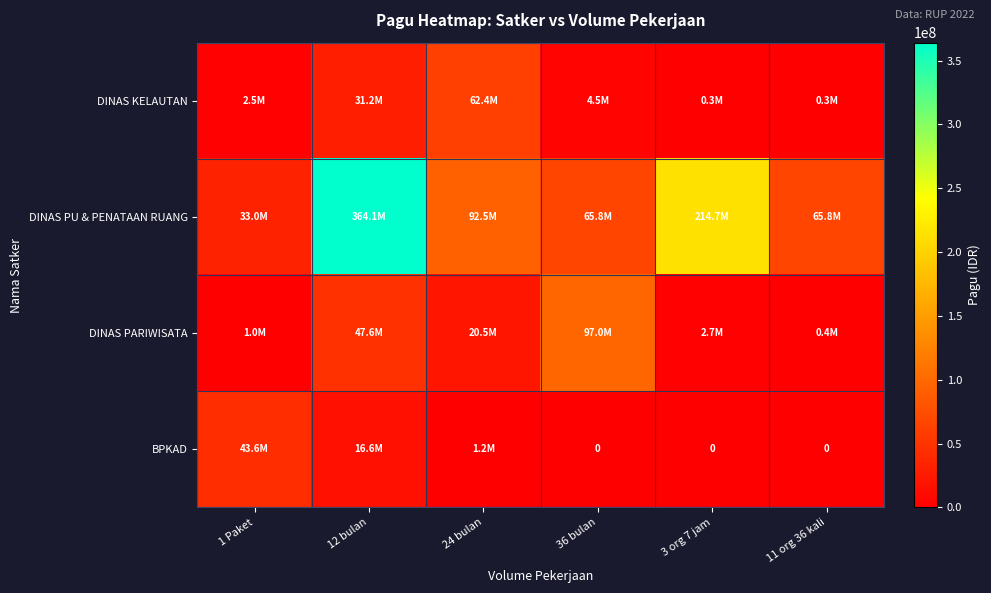

What is the sum of all DINAS PU & PENATAAN RUANG values?

835800000